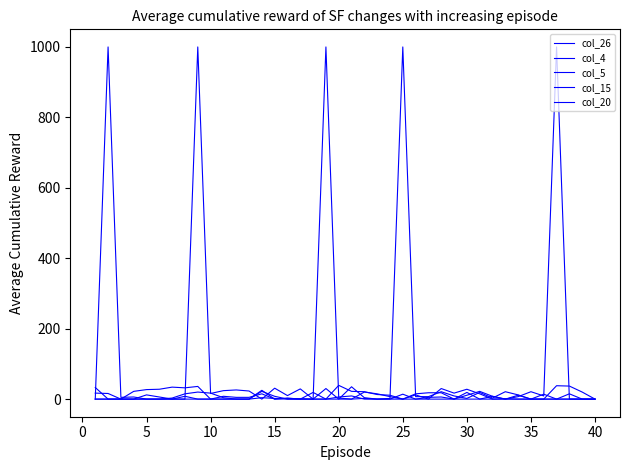

How many lines are shown in the chart?

5